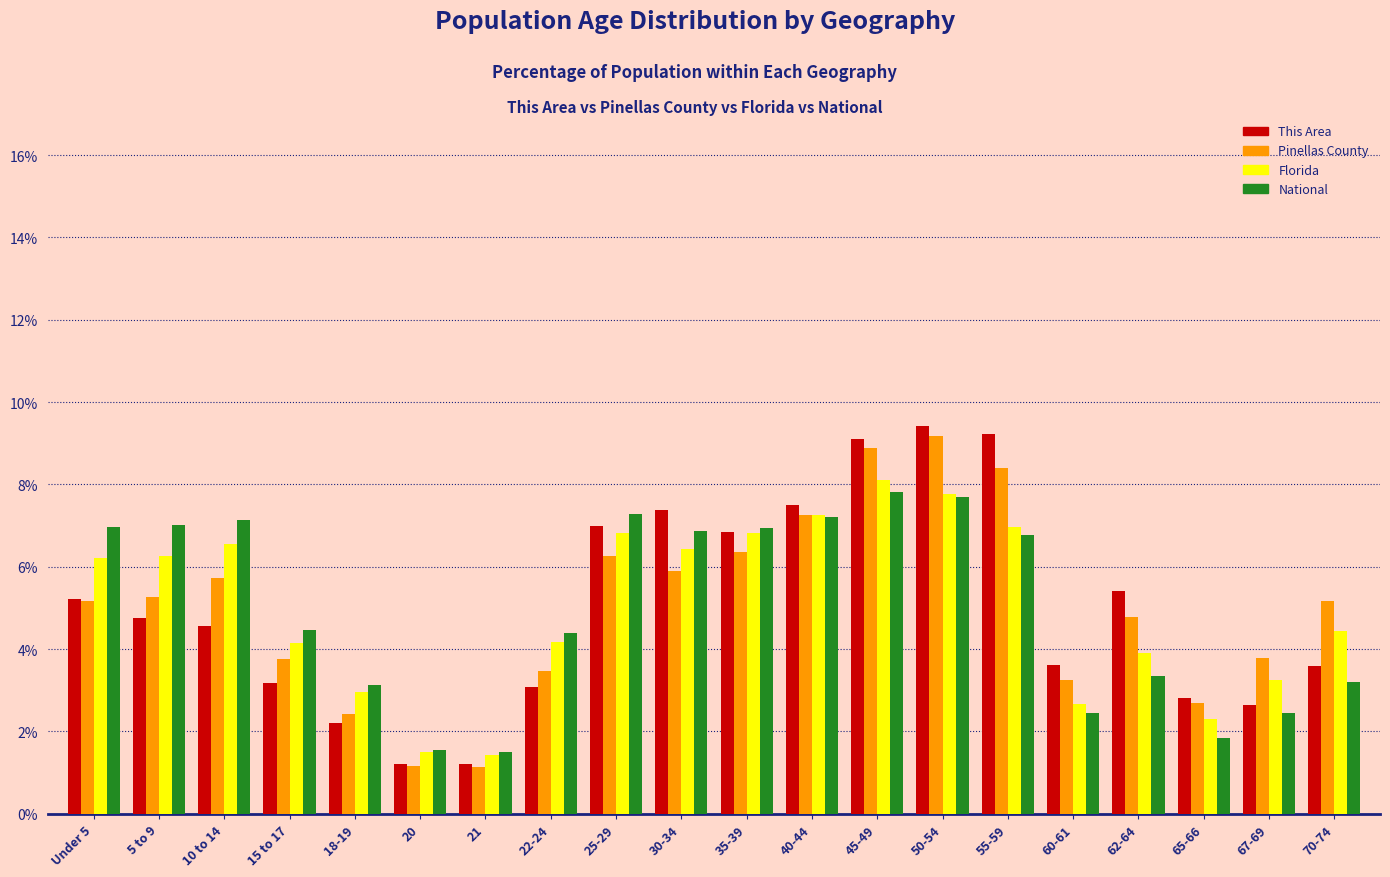

What is the highest value of the National series?

7.8